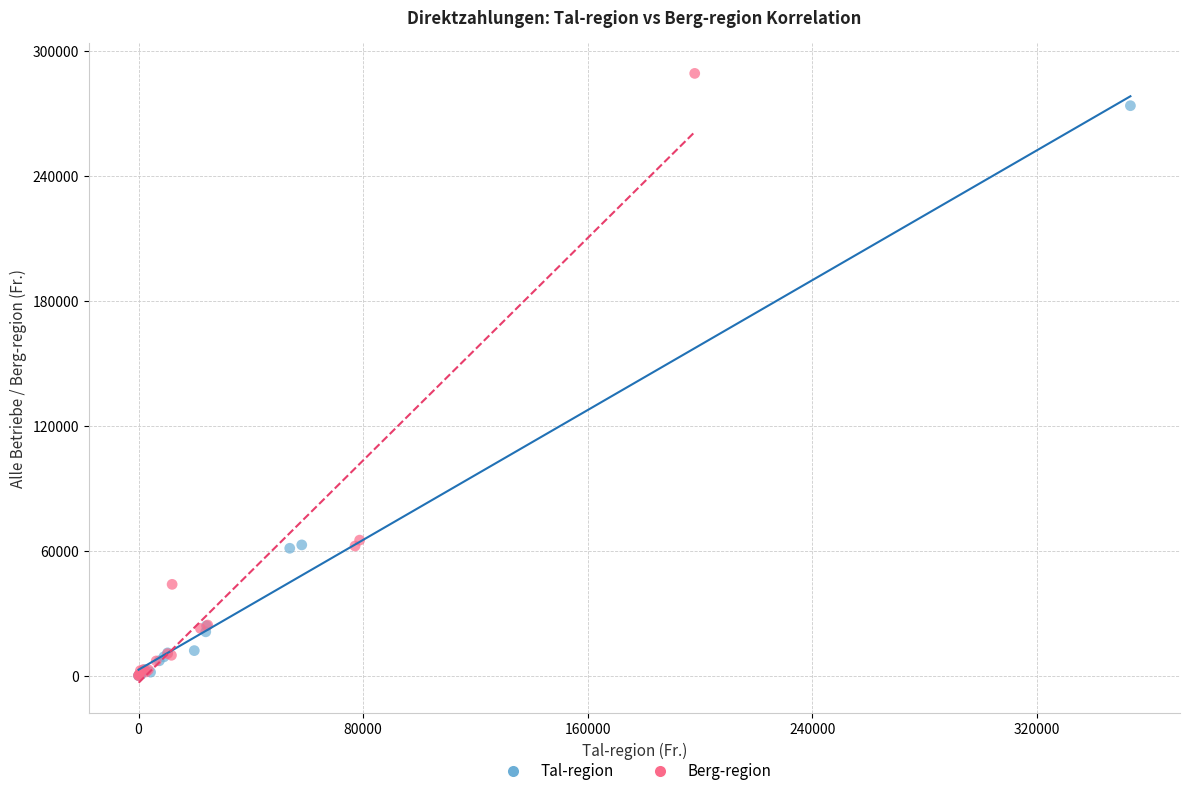

Which series reaches the maximum Y coordinate?

Berg-region